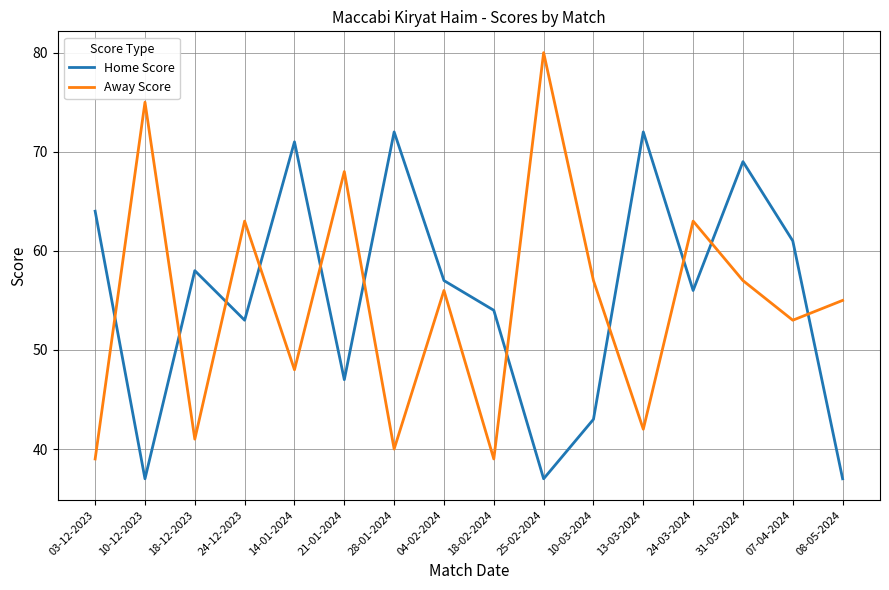

What is the difference between the highest and lowest values at 18-02-2024?

15